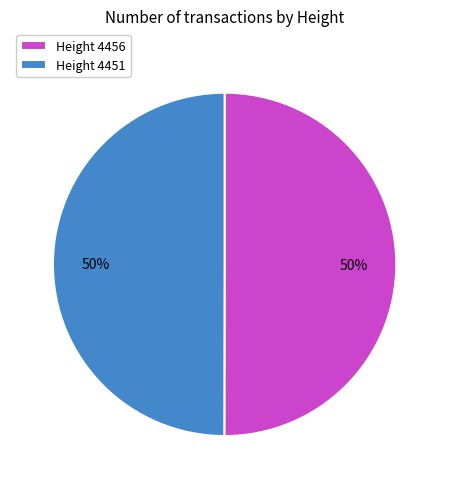

Is the sum of Height 4451 and Height 4456 greater than half?

Yes